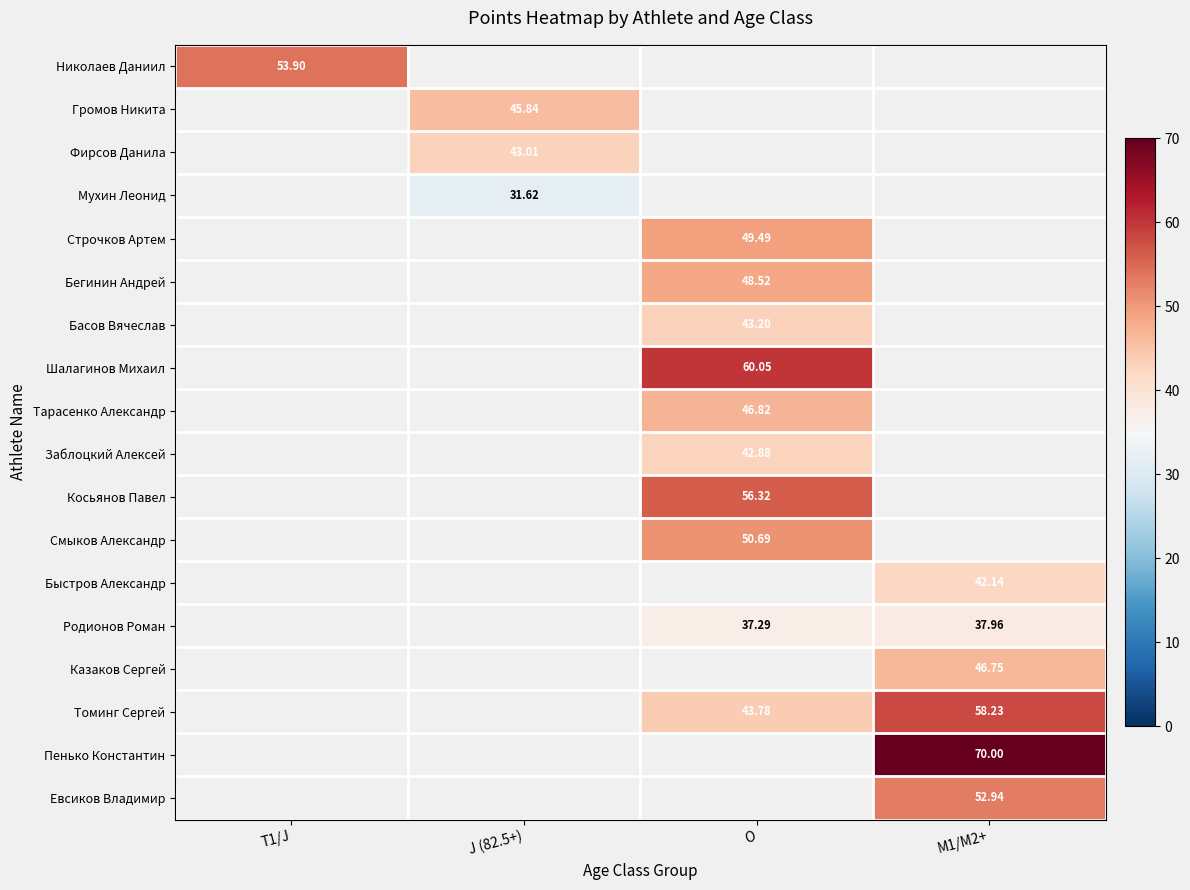

How many data points does each series have?

4